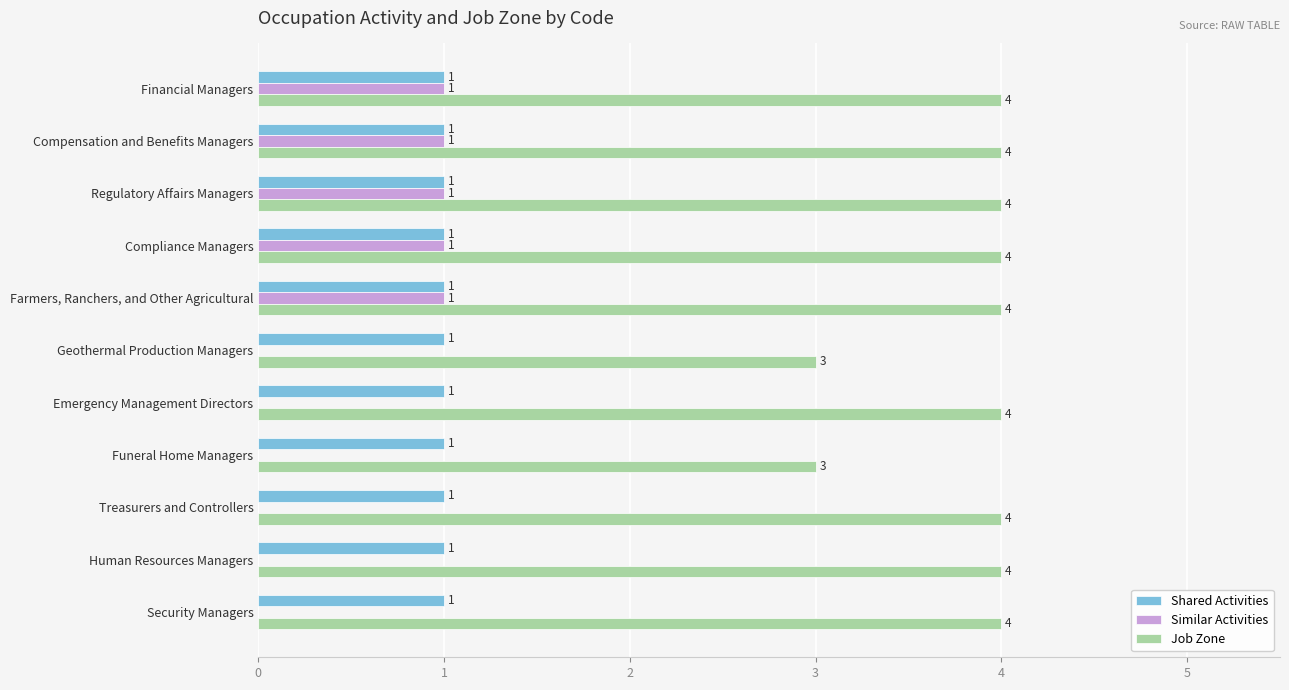

The value of Similar Activities at Compliance Managers is 1. True or false?

True